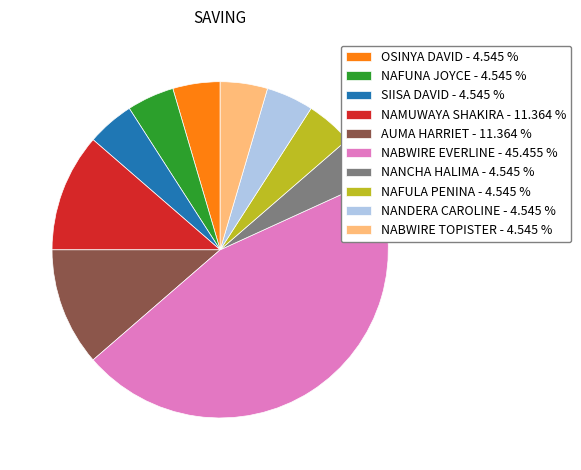

Which slice is the largest?

NABWIRE EVERLINE - 45.455 %